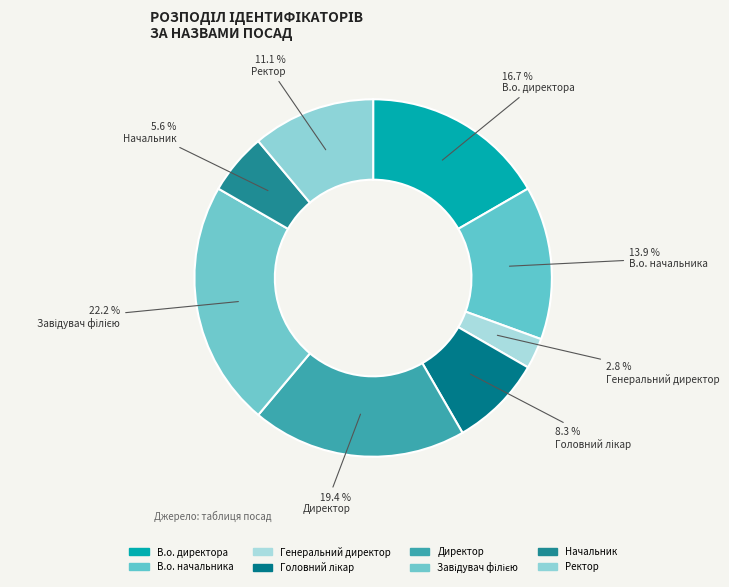

How many slices are in this pie chart?

8